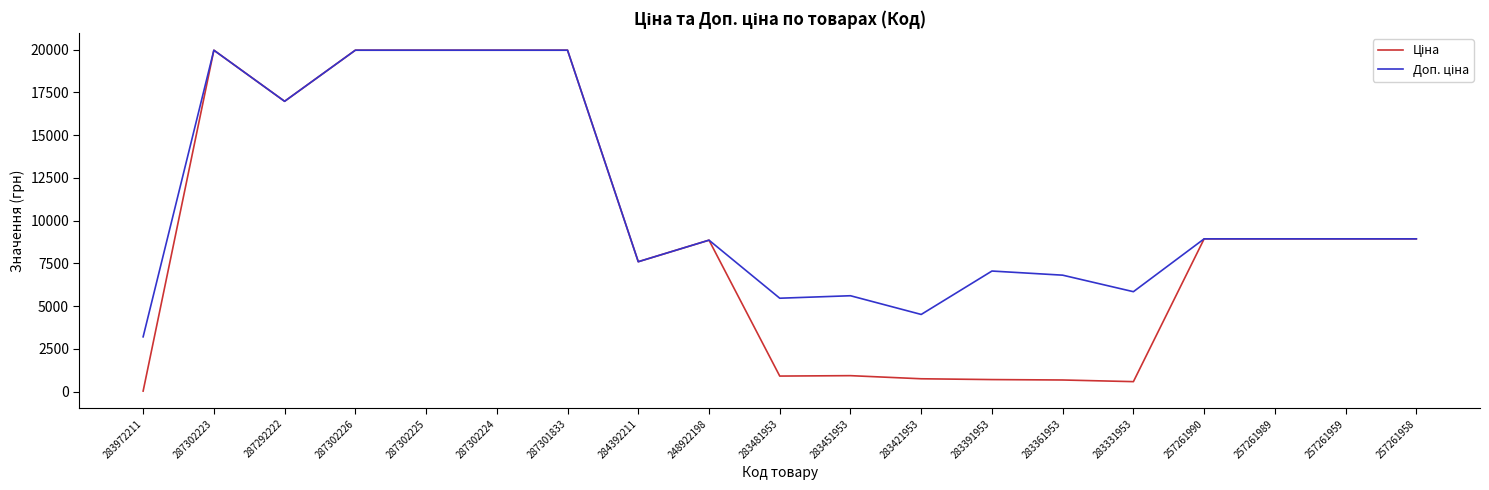

What is the total value across all series at 283451953?

6541.8